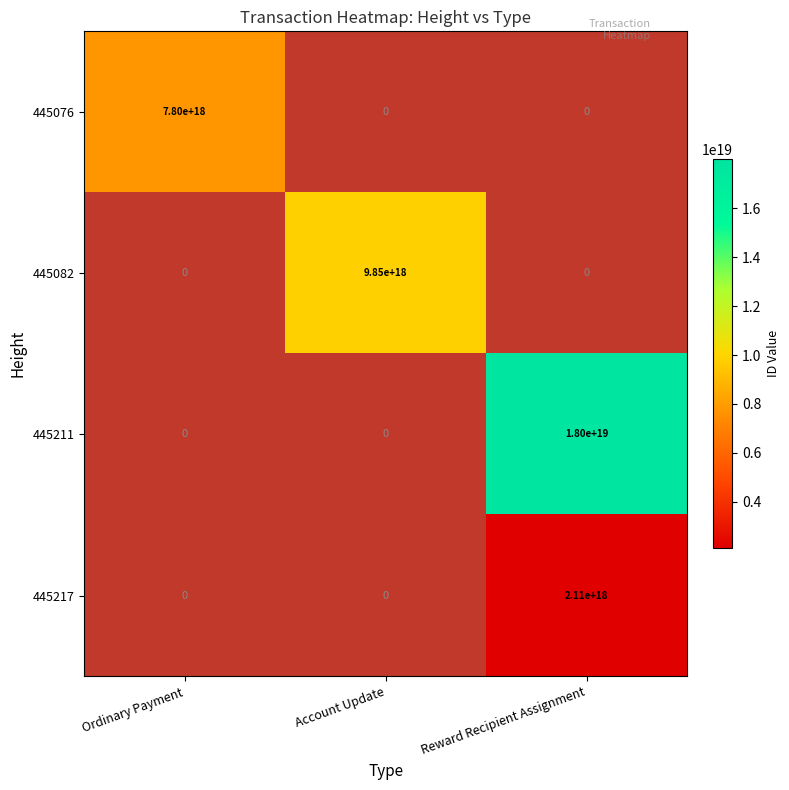

The value of 445217 at Reward Recipient Assignment is 735066588785452800. True or false?

False